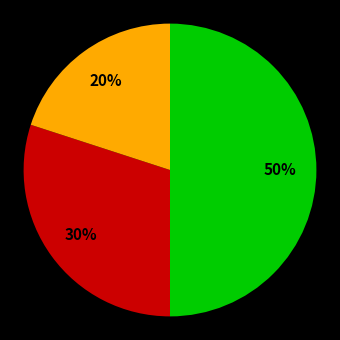

To the nearest percent, what is the average slice percentage?

33%